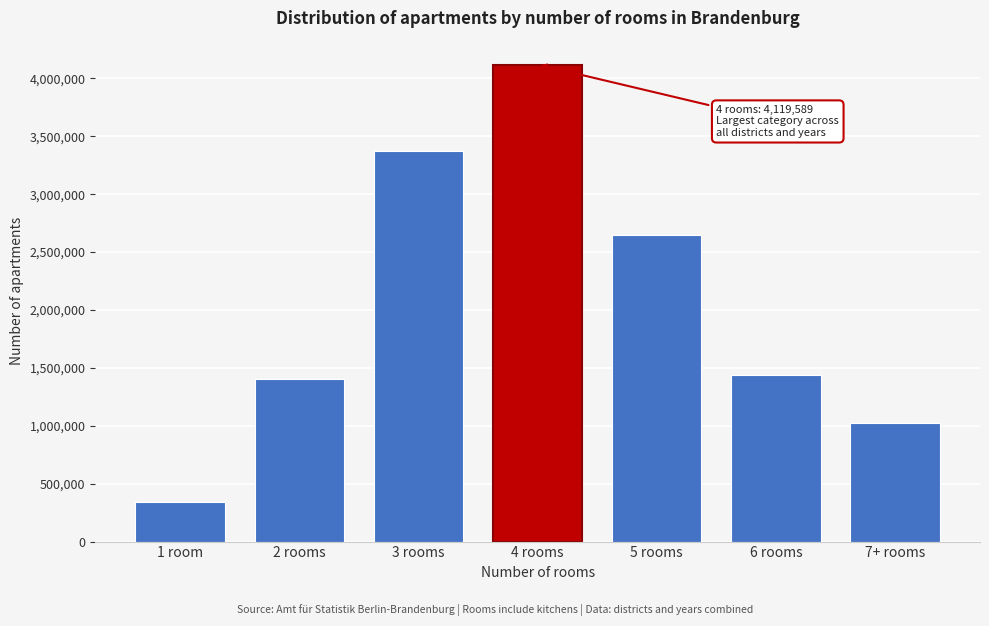

Reading right to left, extract all data points from this chart.

1026606	1435906	2644425	4119589	3376682	1406831	340590